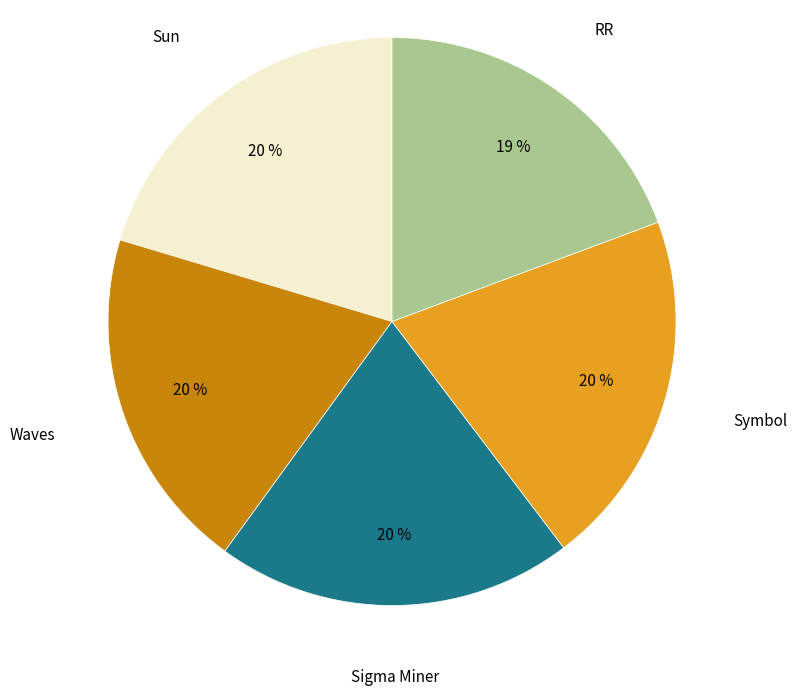

Is there a majority slice in this chart?

No